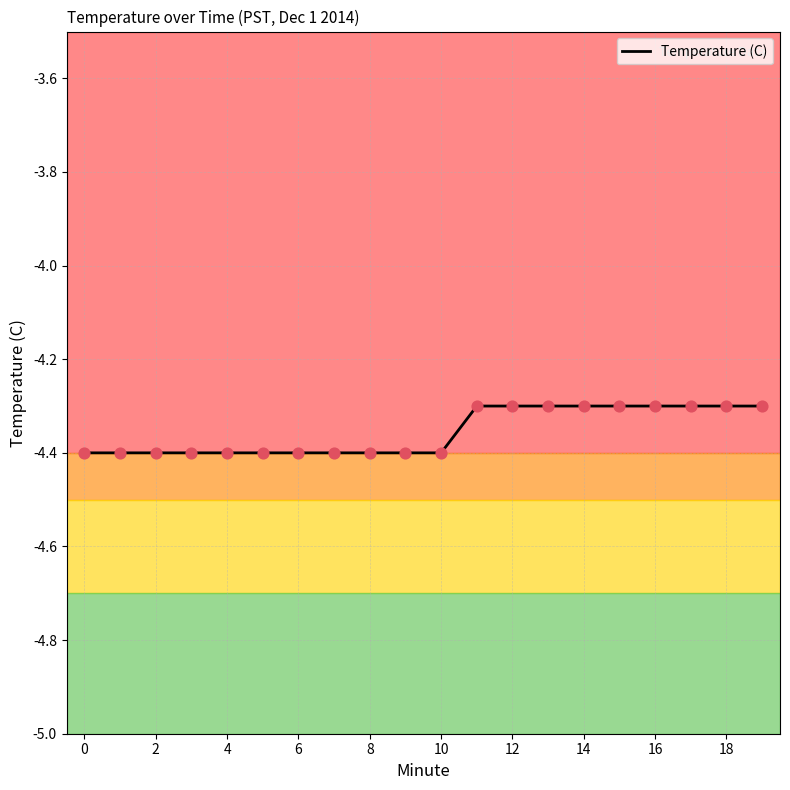

What is the greatest value displayed?

-4.3